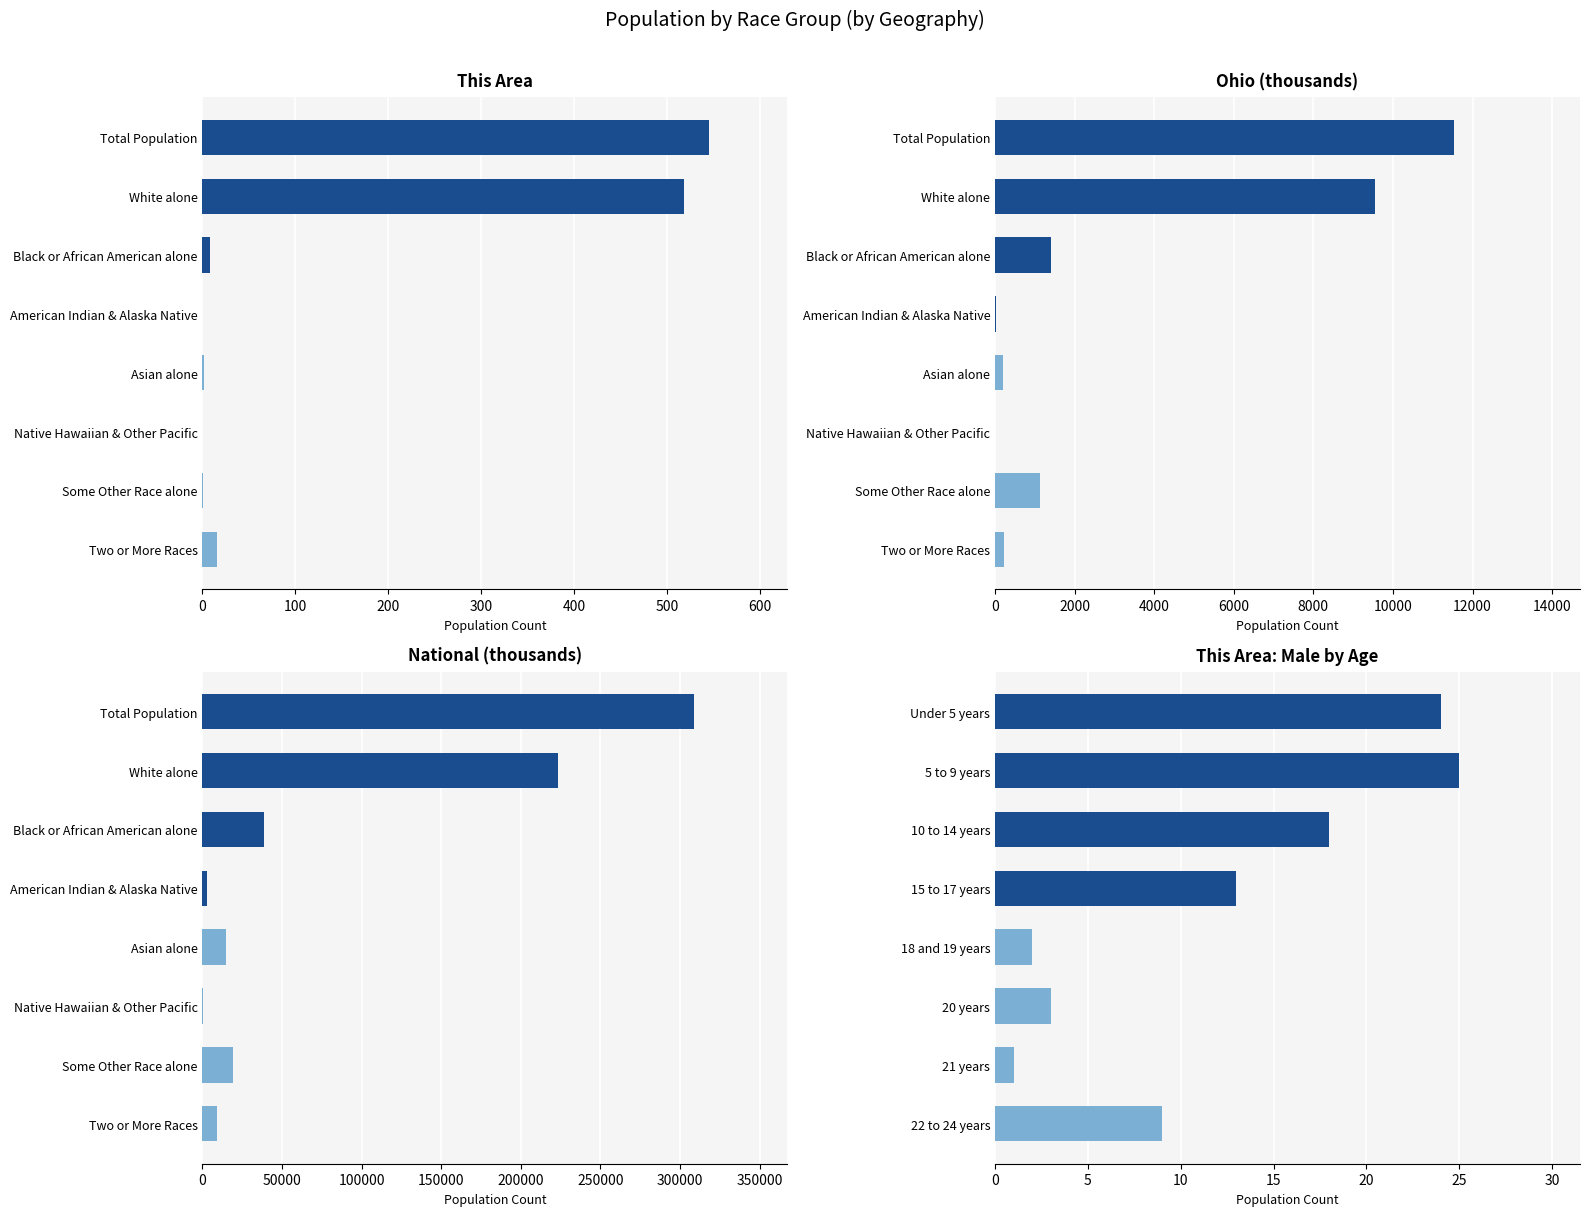

How many values in the National (thousands) series are below 19107?

4